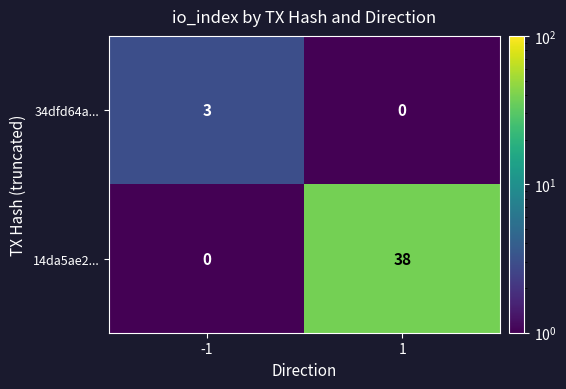

Which series has the widest spread of values?

14da5ae2...